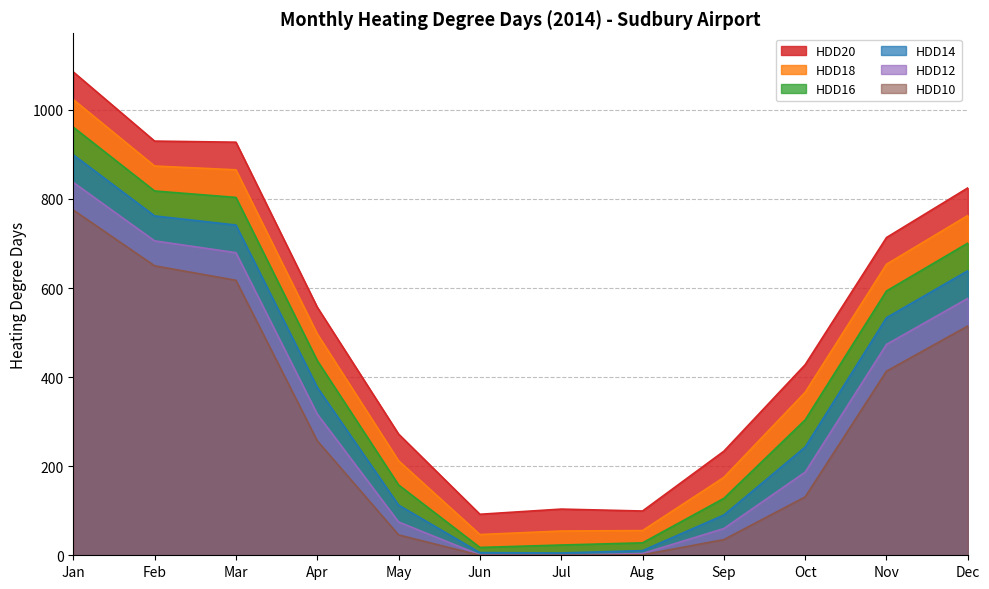

At which label does HDD10 reach its peak?

Jan